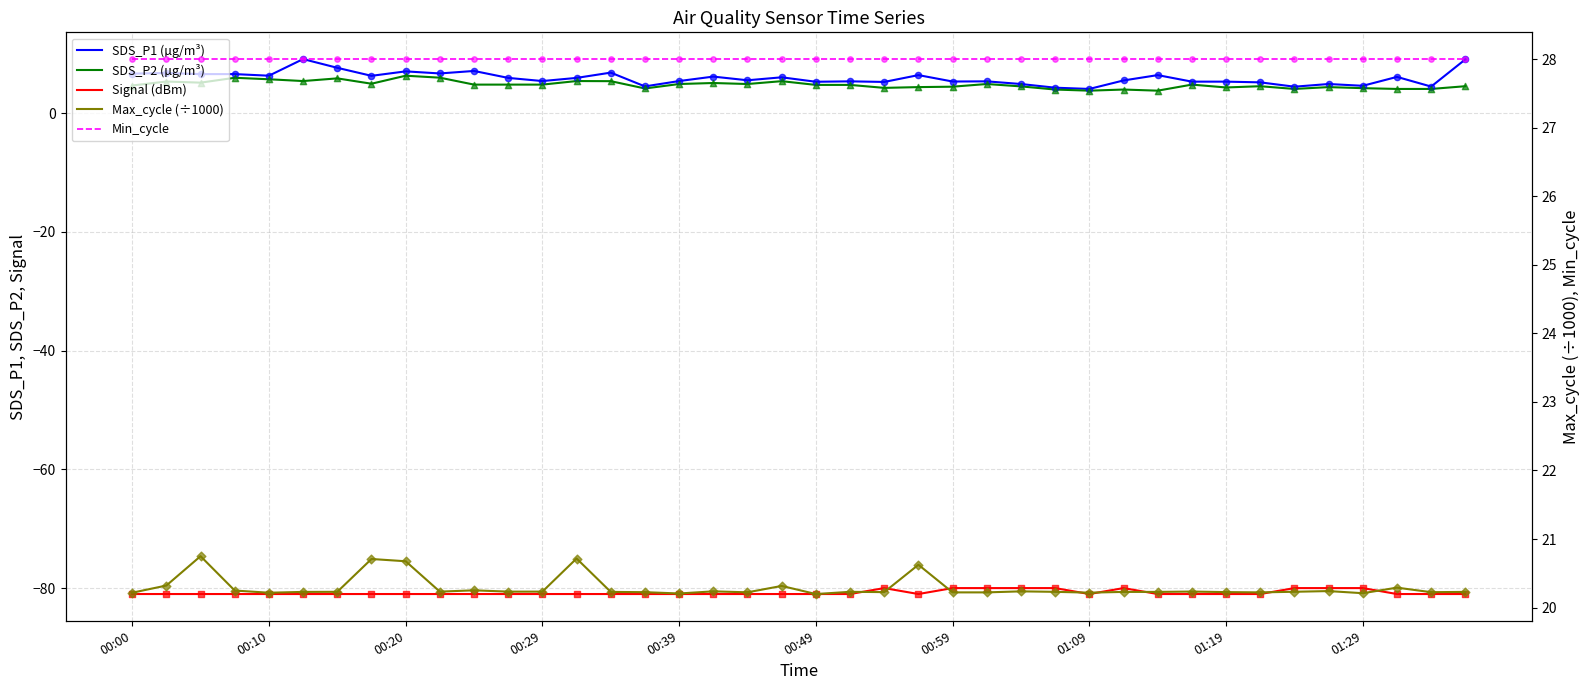

Which series reaches the maximum Y coordinate?

Min_cycle